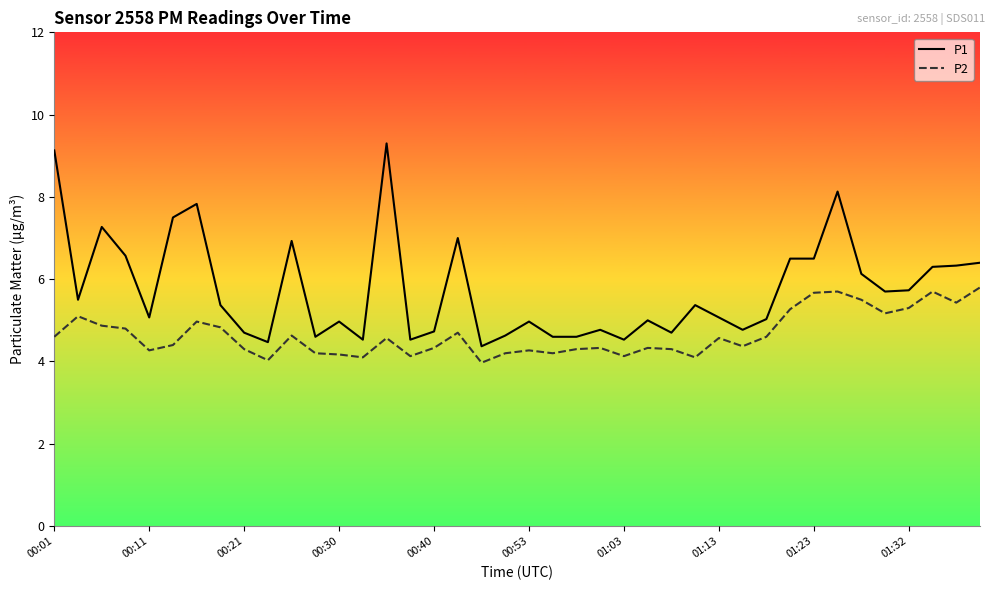

Rank the series by their maximum value, from lowest to highest.

P2, P1